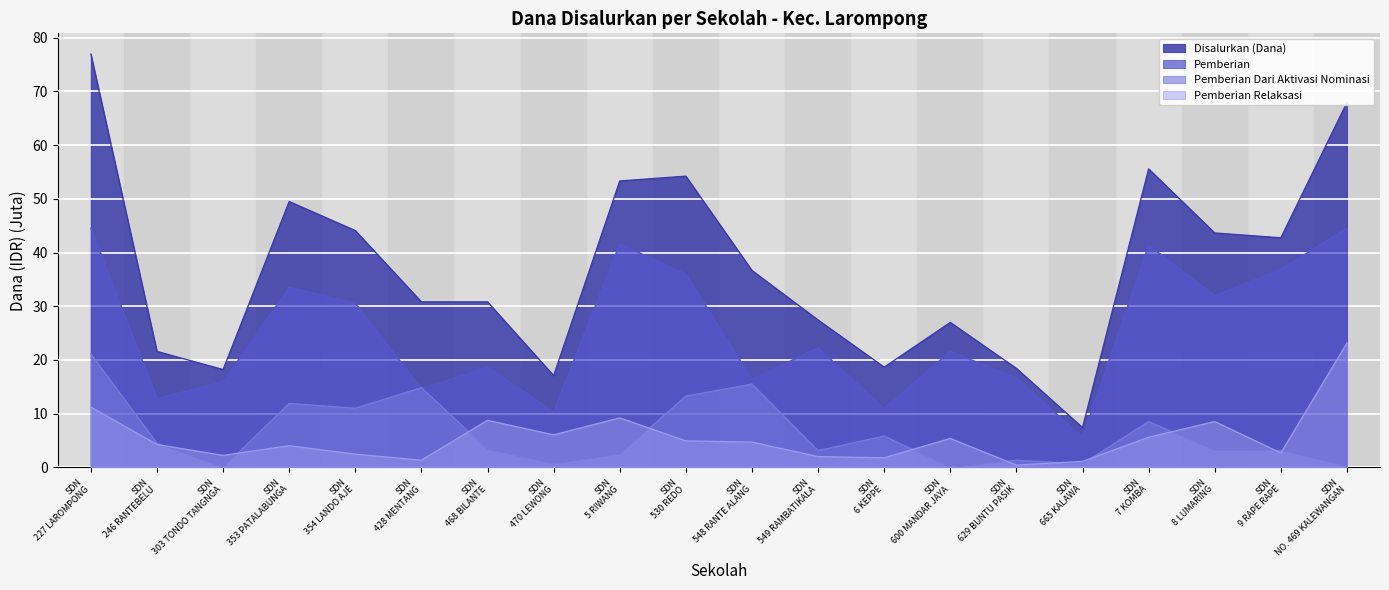

Which series has the largest range (max minus min)?

Disalurkan (Dana)